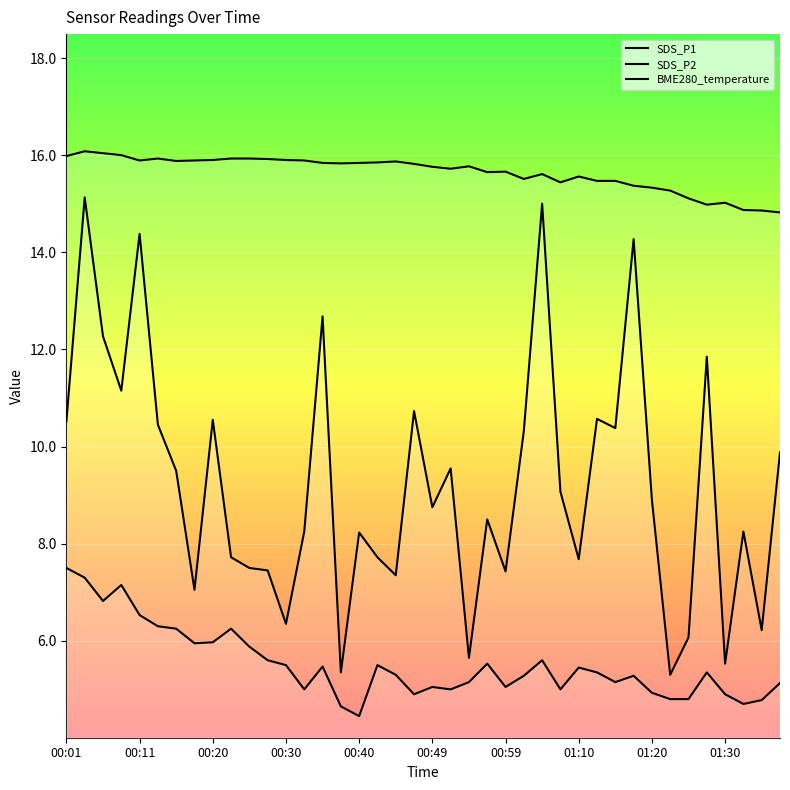

What is the value of the SDS_P1 point at the 24th from the left?

8.5